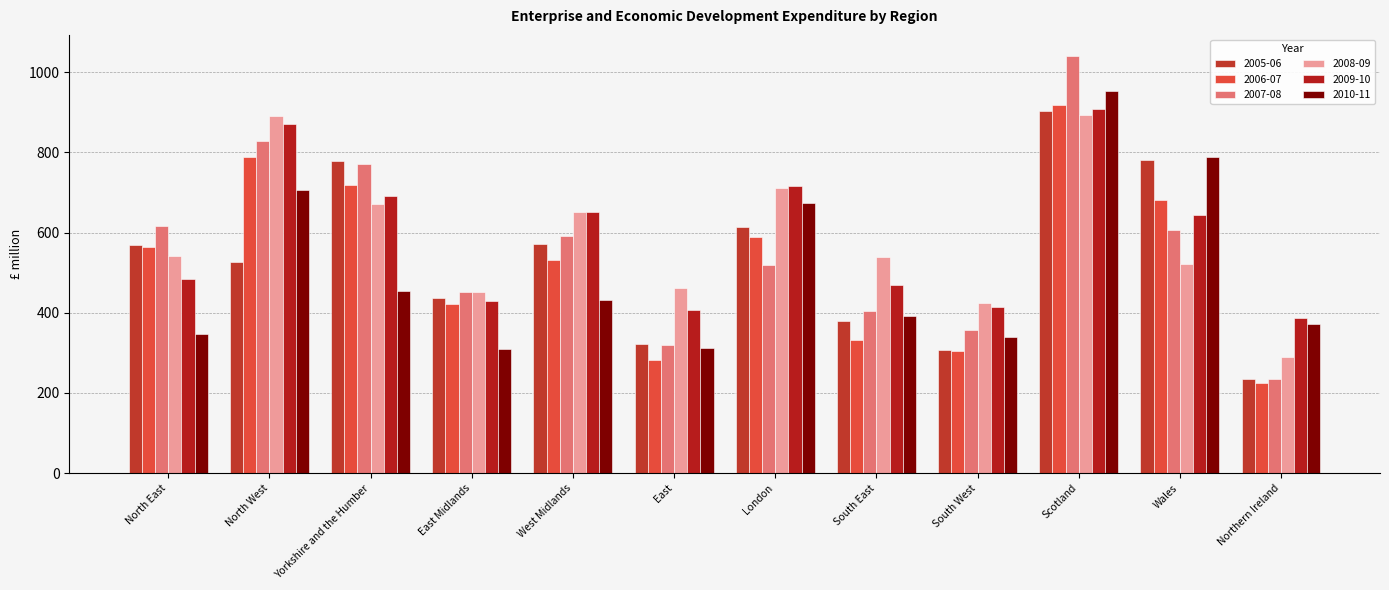

Rank the series by their maximum value, from highest to lowest.

2007-08, 2010-11, 2006-07, 2009-10, 2005-06, 2008-09